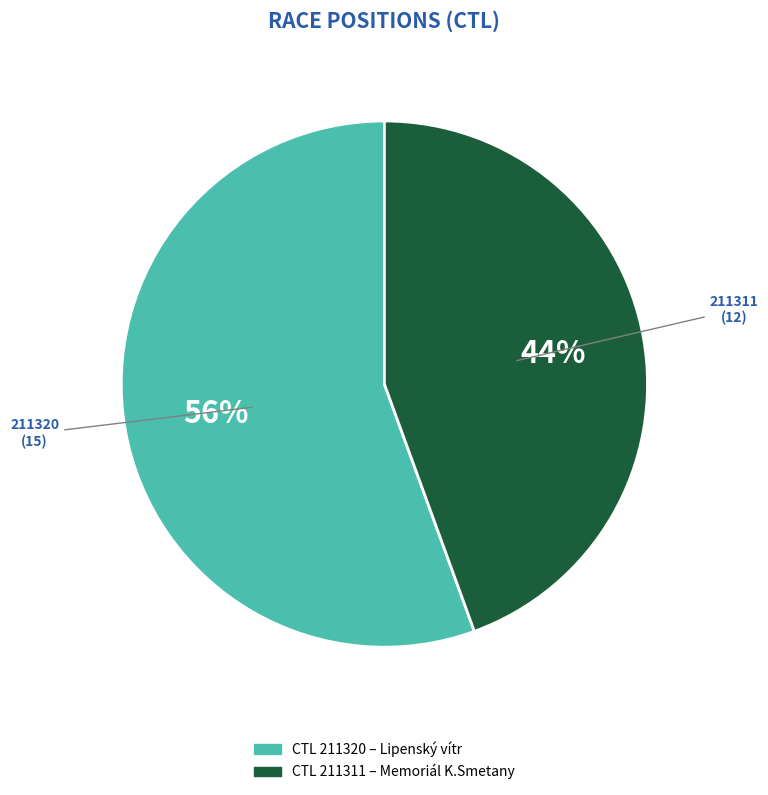

To the nearest percent, what is the average slice percentage?

50%